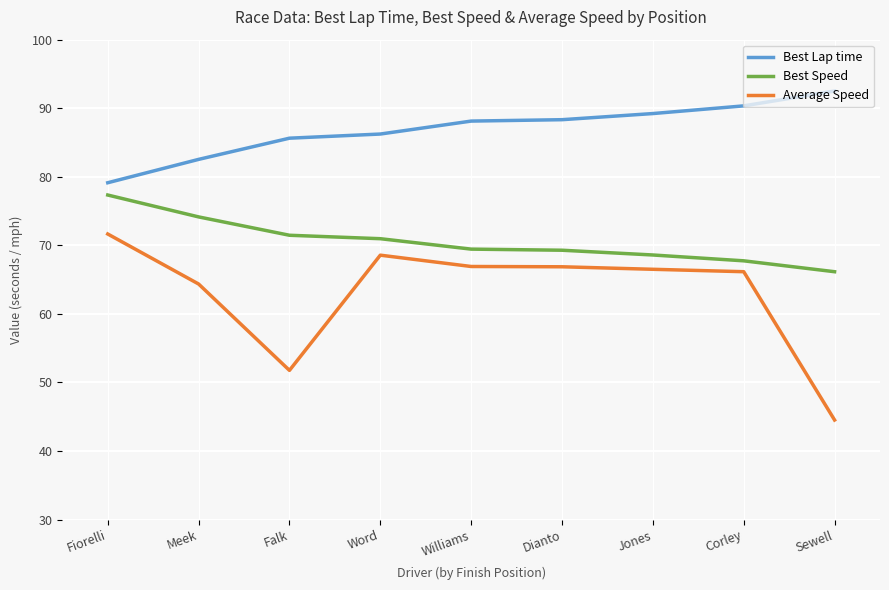

What is the approximate value of Best Lap time at Corley?

90.3